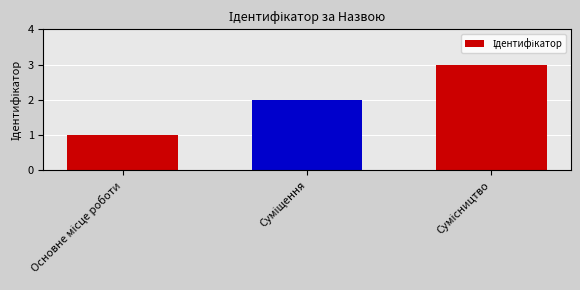

How many values are between 1 and 3?

3